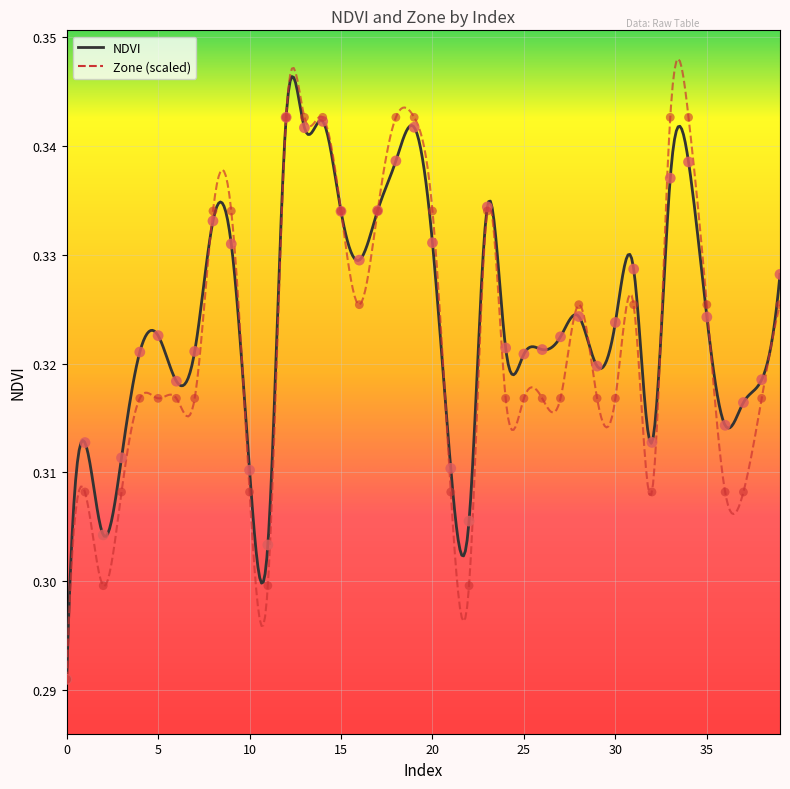

Which series reaches the minimum Y coordinate?

NDVI